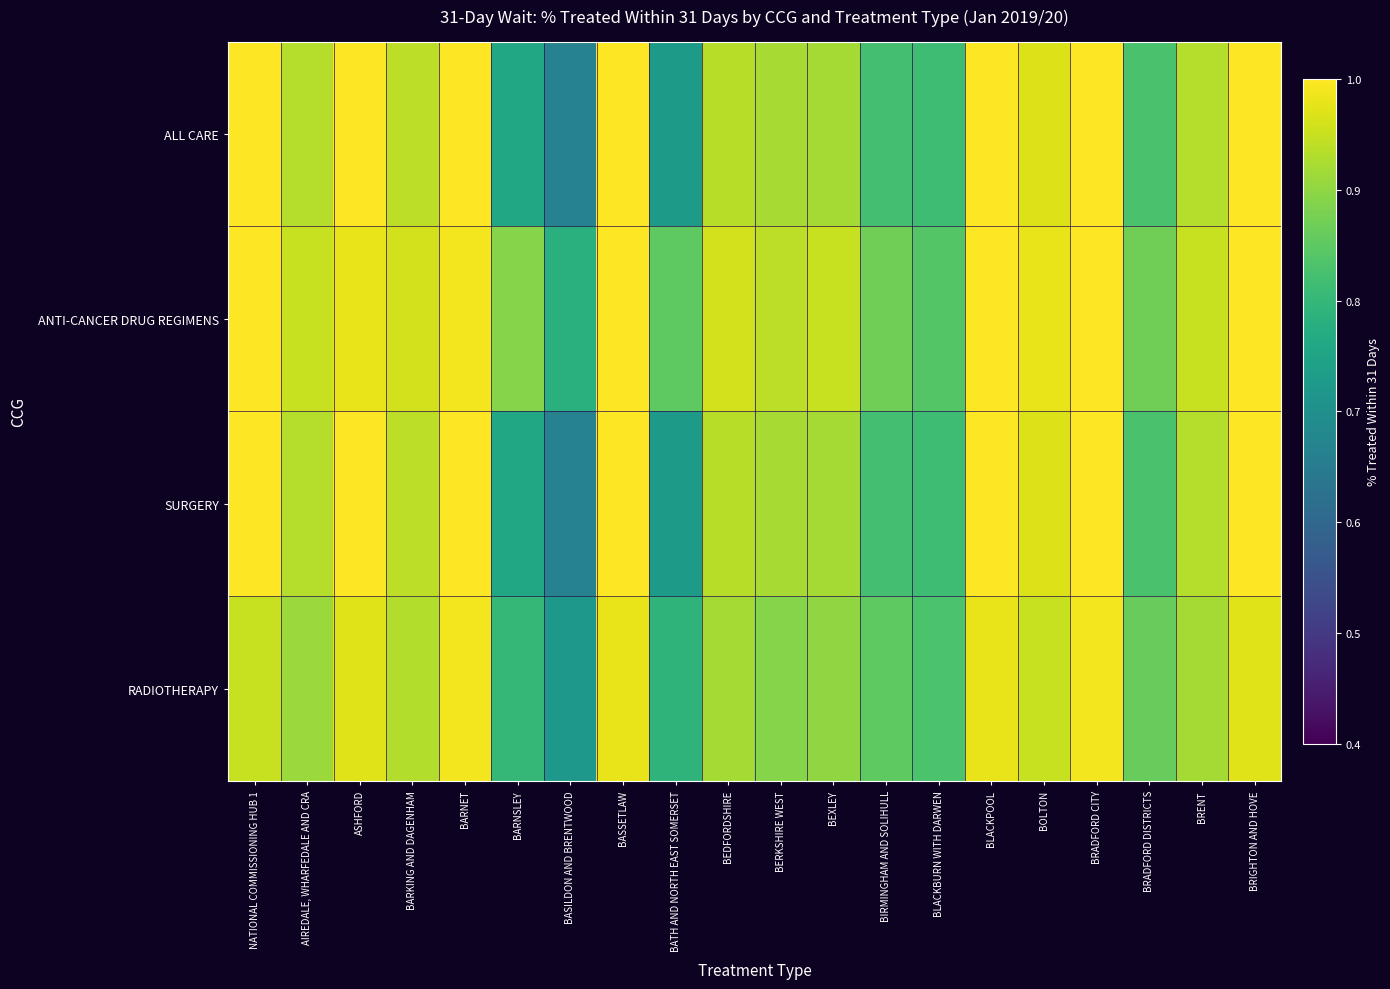

How many categories are shown in the chart?

20